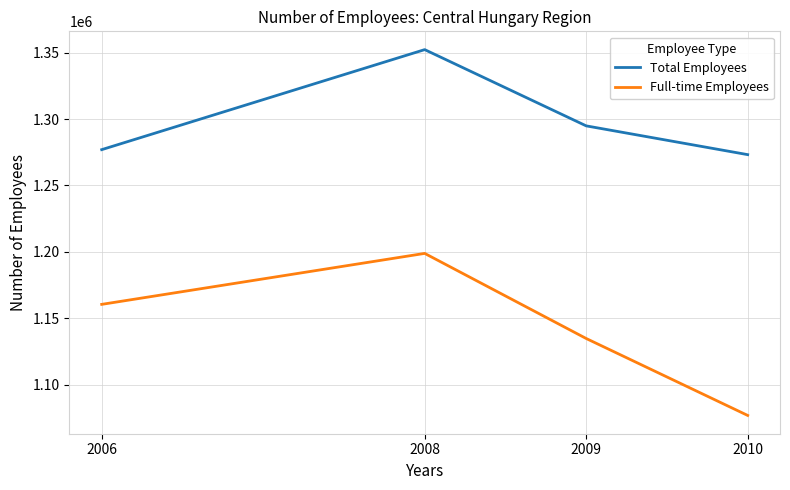

At which label does Full-time Employees reach its minimum?

2010